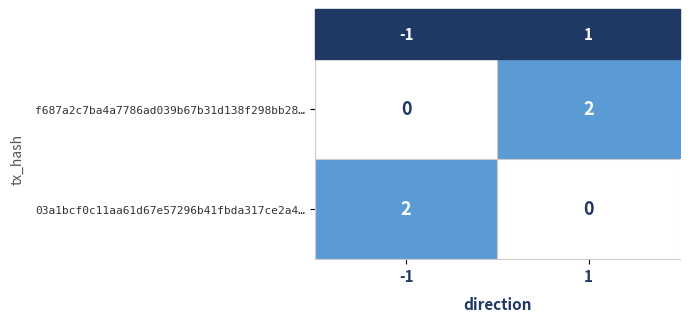

Rank the categories by f687a2c7ba4a7786ad039b67b31d138f298bb28… value from lowest to highest.

-1, 1